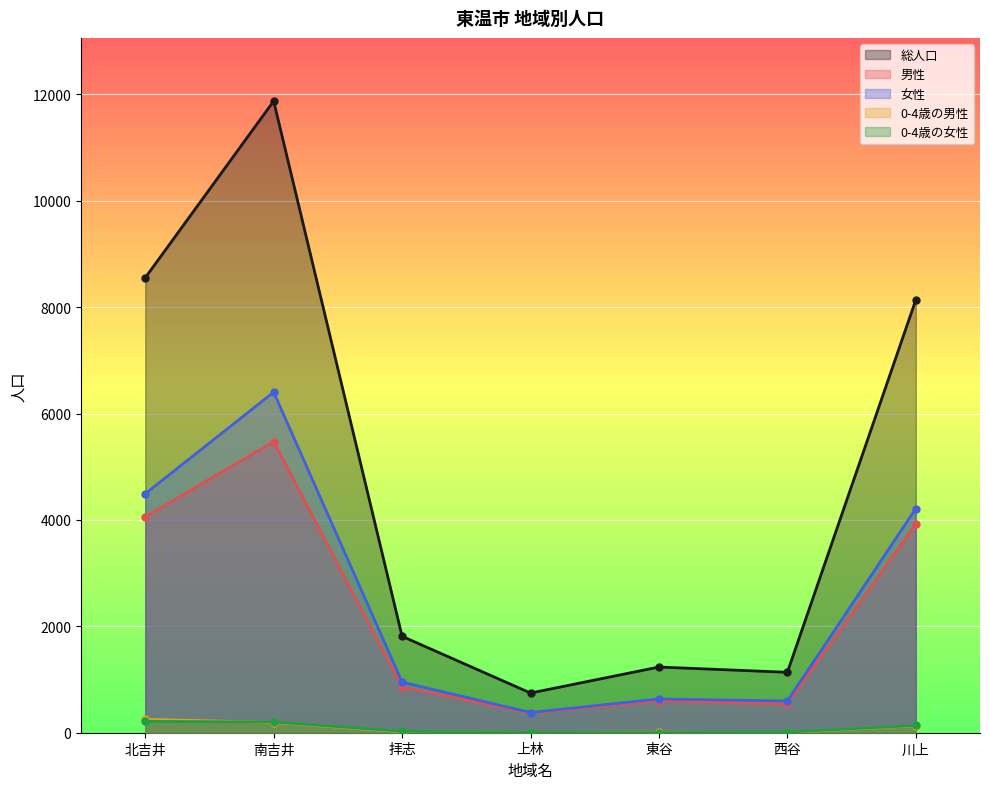

The 0-4歳の女性 series shows 4 at 東谷. True or false?

True